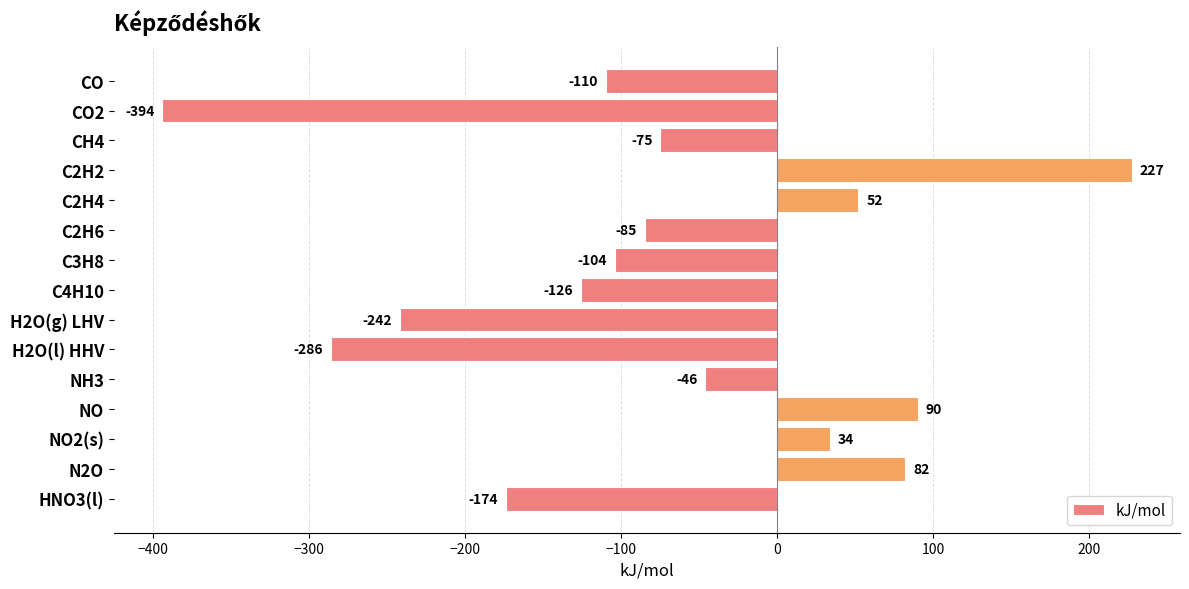

Which label corresponds to the largest value in the chart?

C2H2